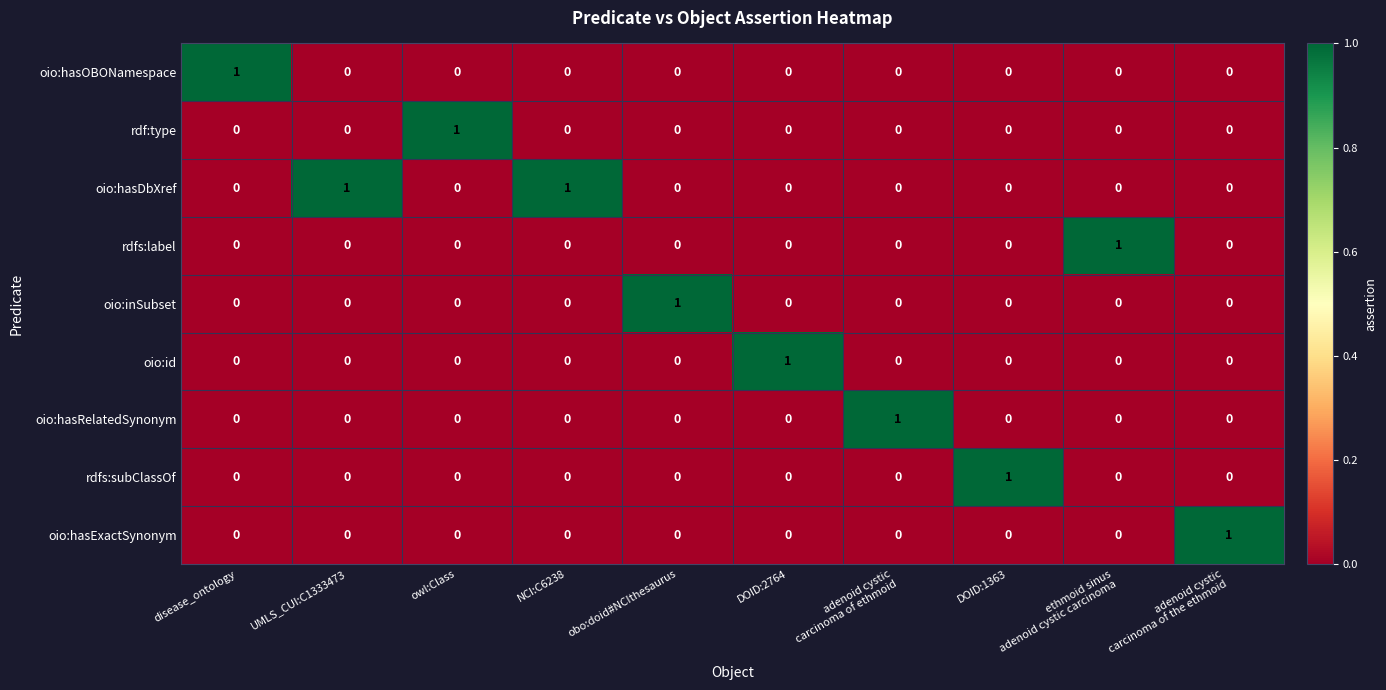

Which series has the largest total across all categories?

oio:hasDbXref